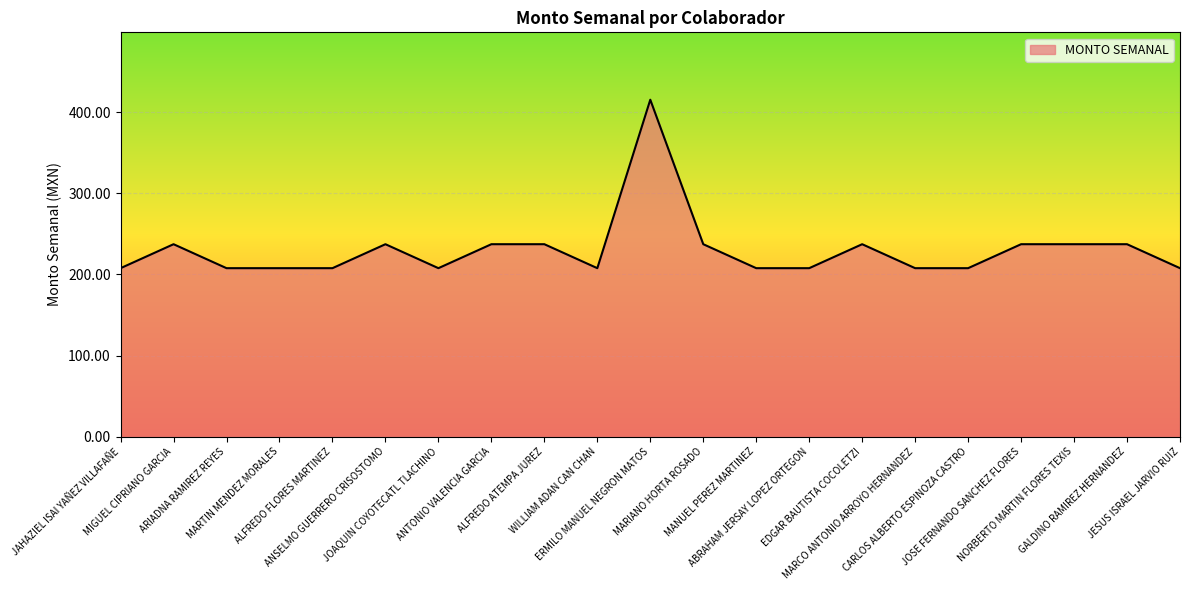

What is the difference between the maximum and minimum values?

207.7